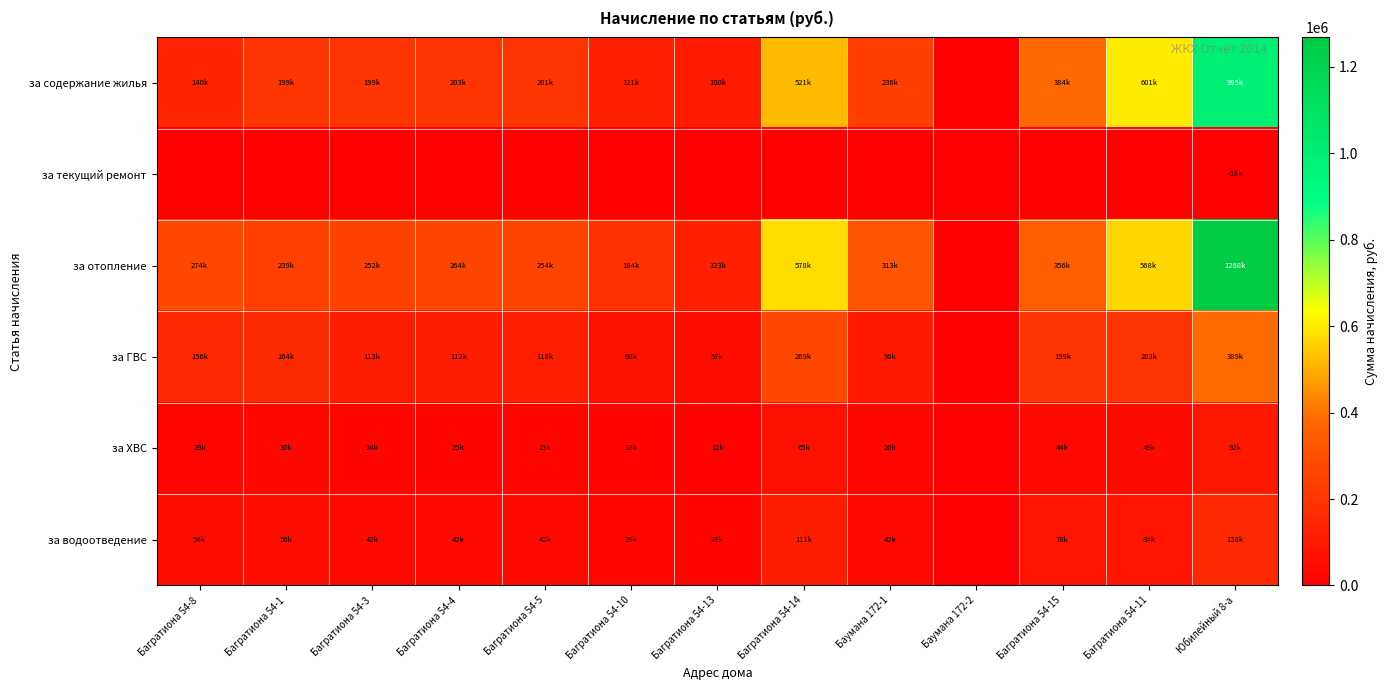

List the series in order of their peak value, lowest first.

за текущий ремонт, за ХВС, за водоотведение, за ГВС, за содержание жилья, за отопление